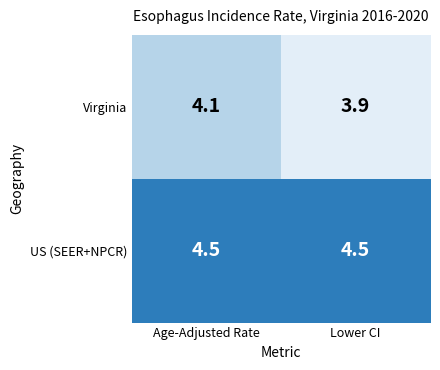

Where does the Virginia series first go above 4?

Age-Adjusted Rate